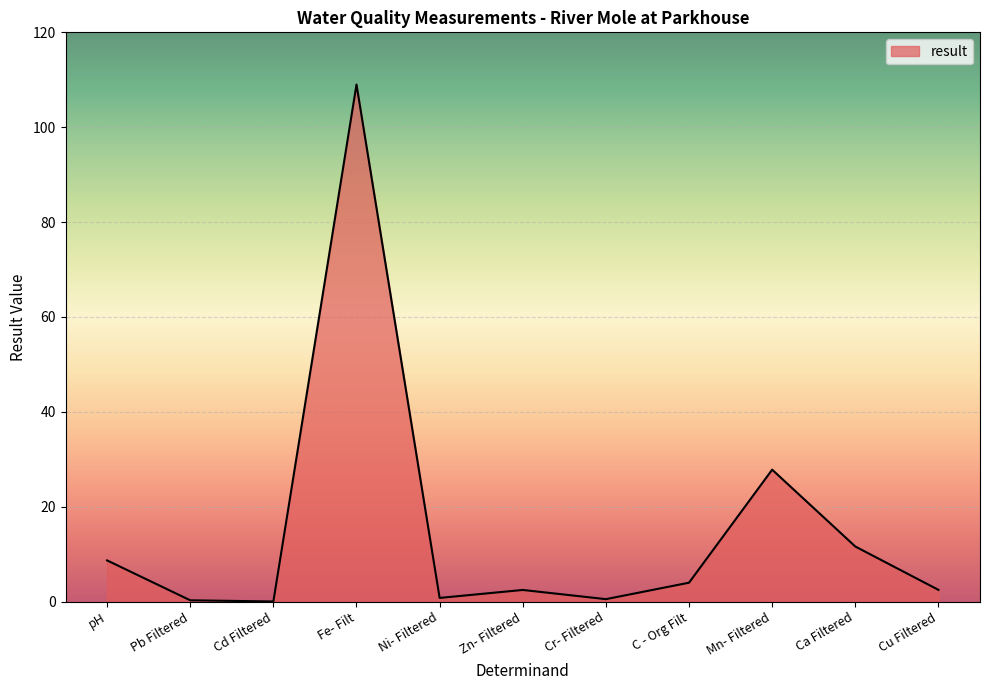

The chart shows a value of 16.2 at Mn- Filtered. True or false?

False